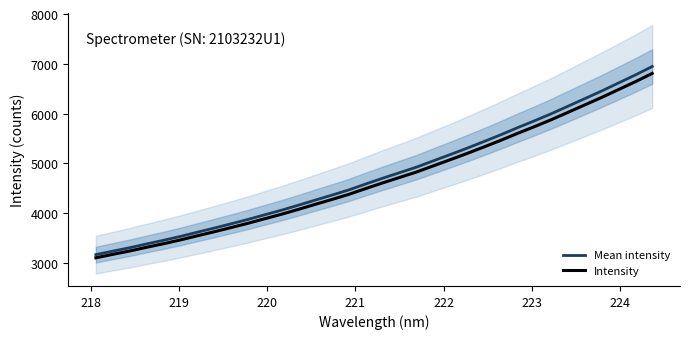

What is the lowest value of the Mean intensity series?

3165.6